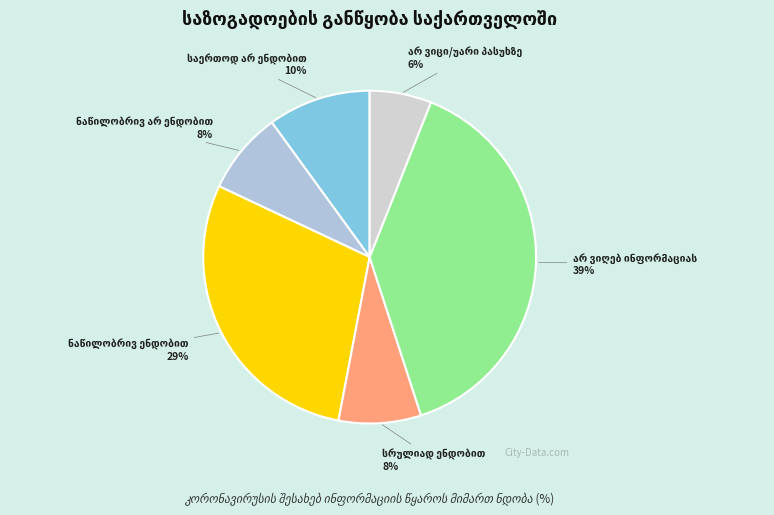

Which has a higher value, ნაწილობრივ არ ენდობით or სრულიად ენდობით?

ნაწილობრივ არ ენდობით